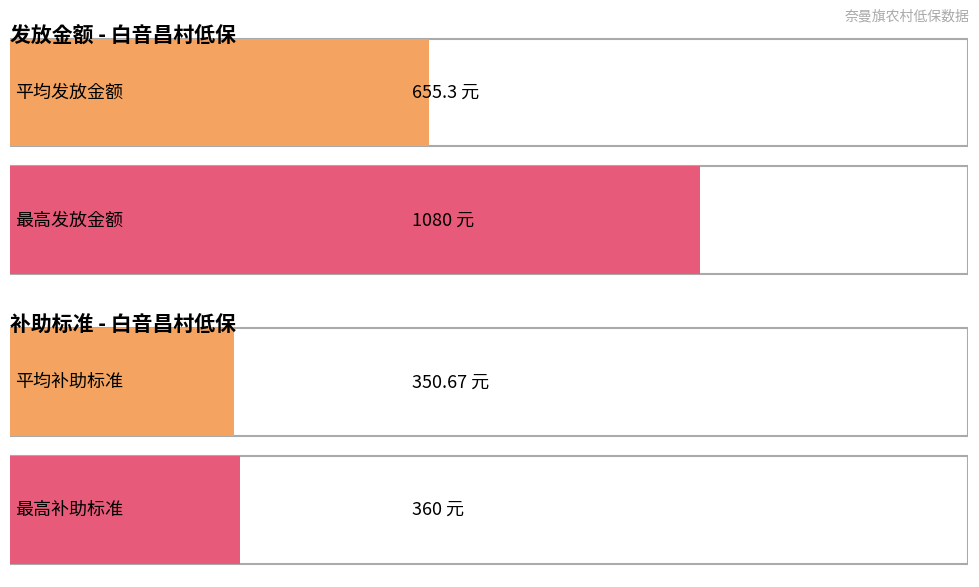

Is it true that 现享受人口 equals 2 at 23?

False